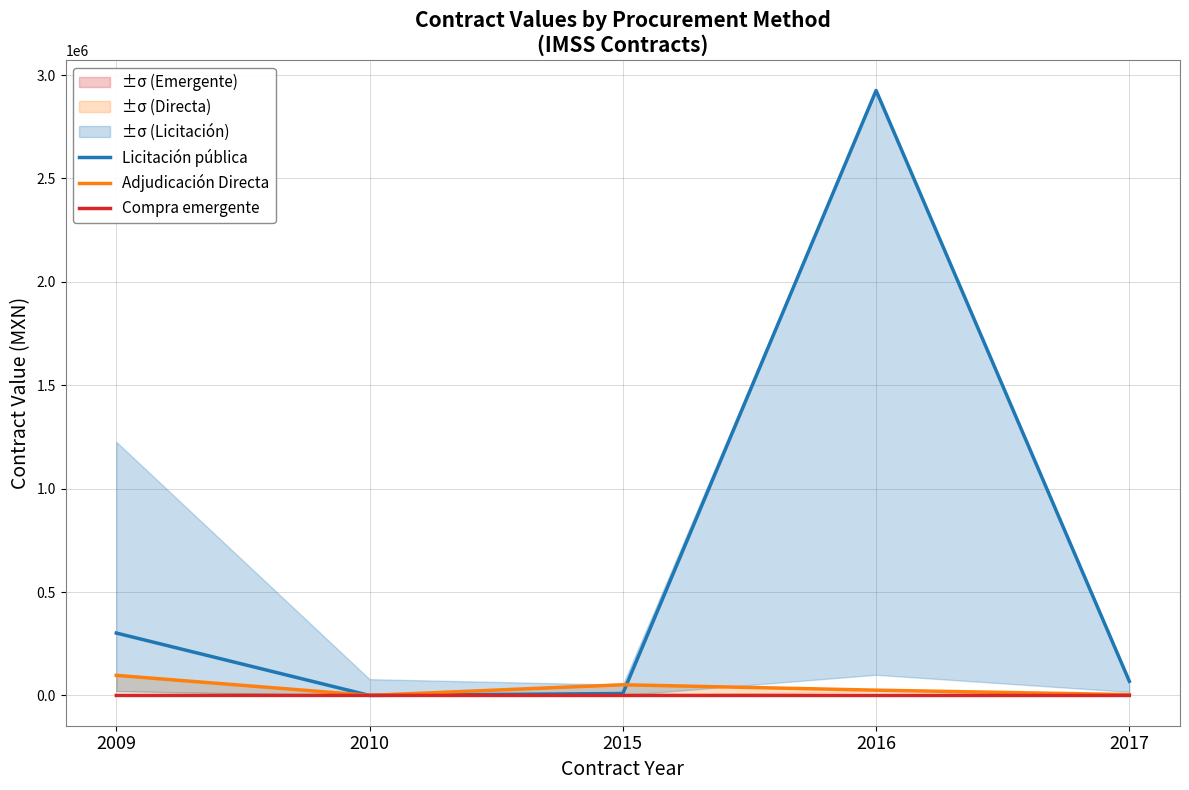

What is the highest value of the Adjudicación Directa series?

97290.0